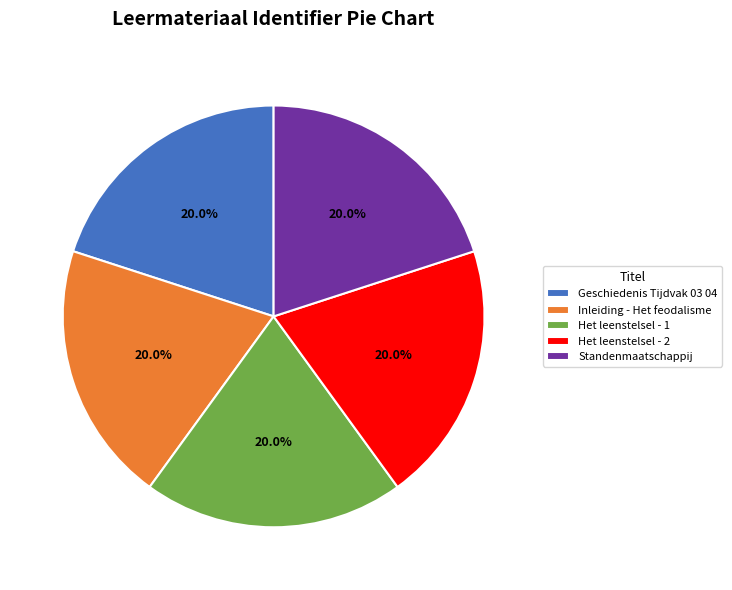

To the nearest percent, what is the combined percentage of Het leenstelsel - 2 and Inleiding - Het feodalisme?

40%